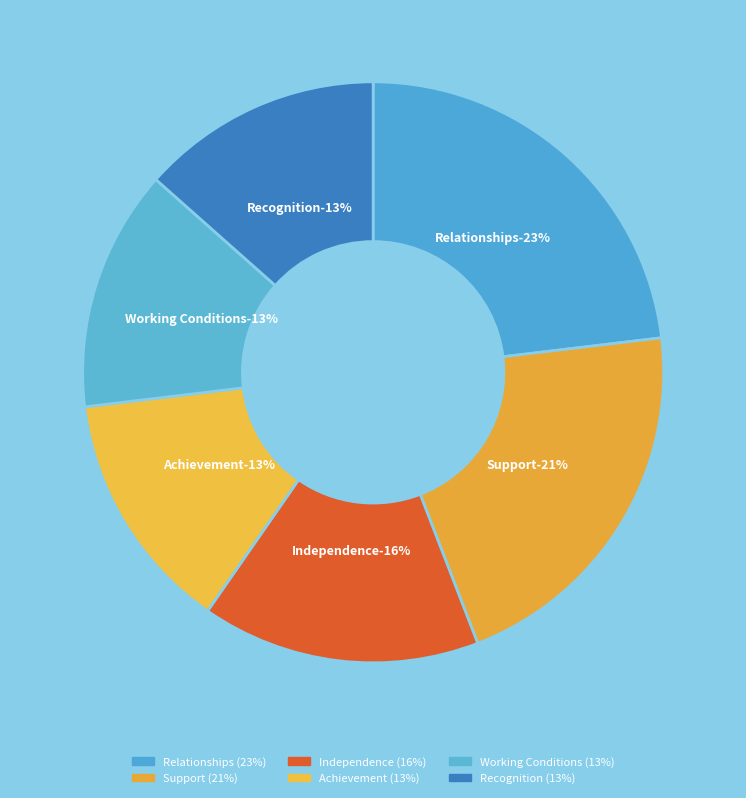

Count the number of slices in the pie.

6